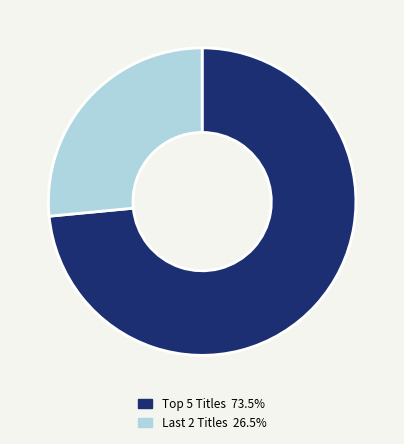

Is there a majority slice in this chart?

Yes